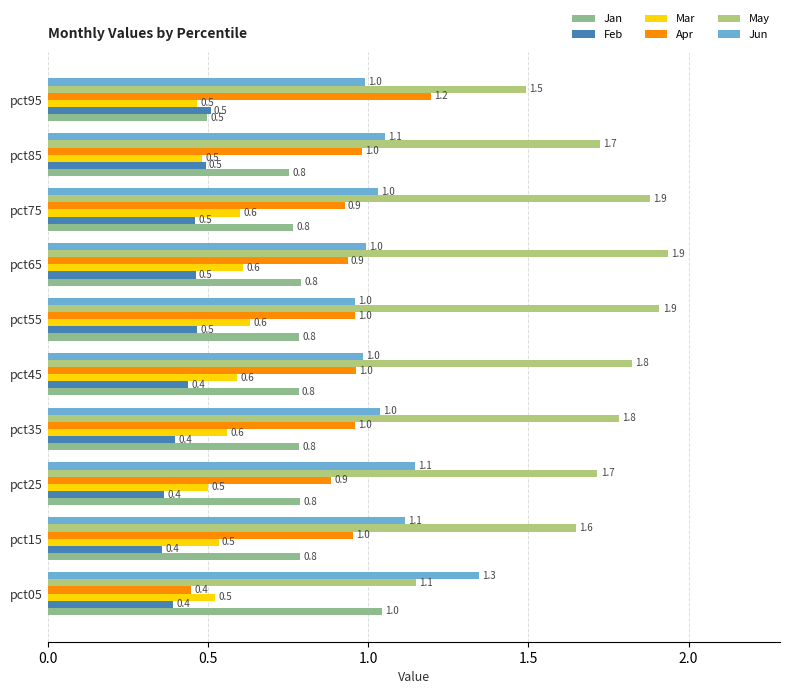

How many categories are shown in the chart?

10